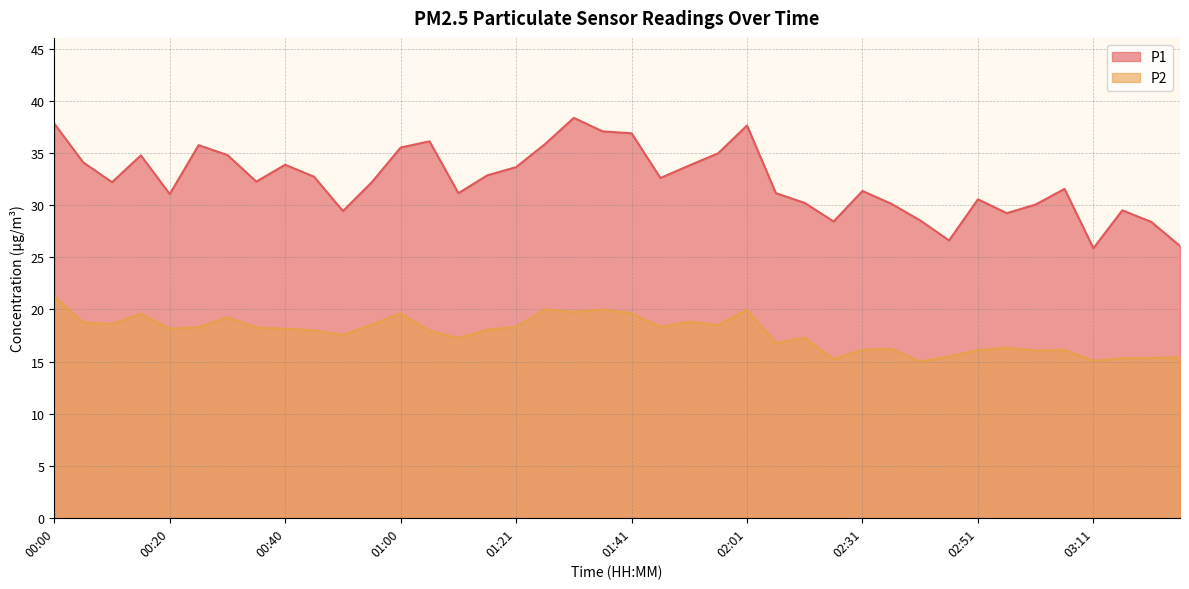

Which has a higher value, 00:00 or 01:41?

00:00